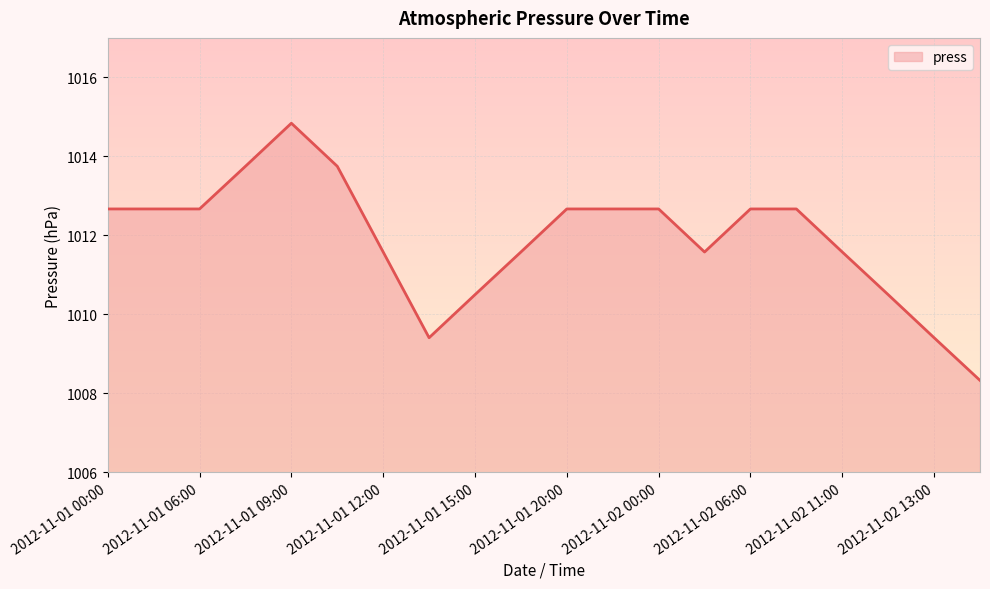

What is the minimum value shown in the chart?

1008.3